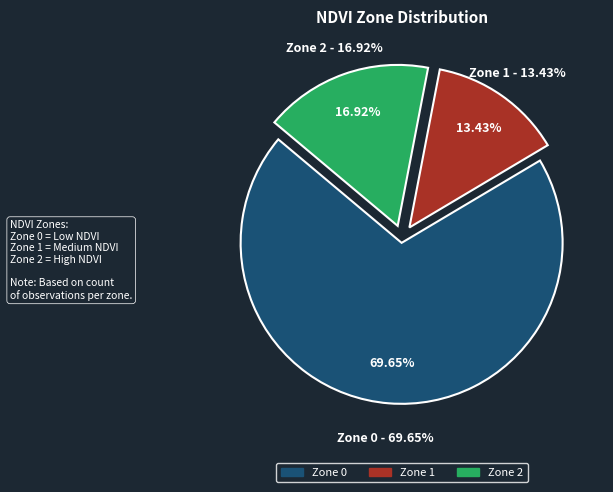

Count the number of slices in the pie.

3